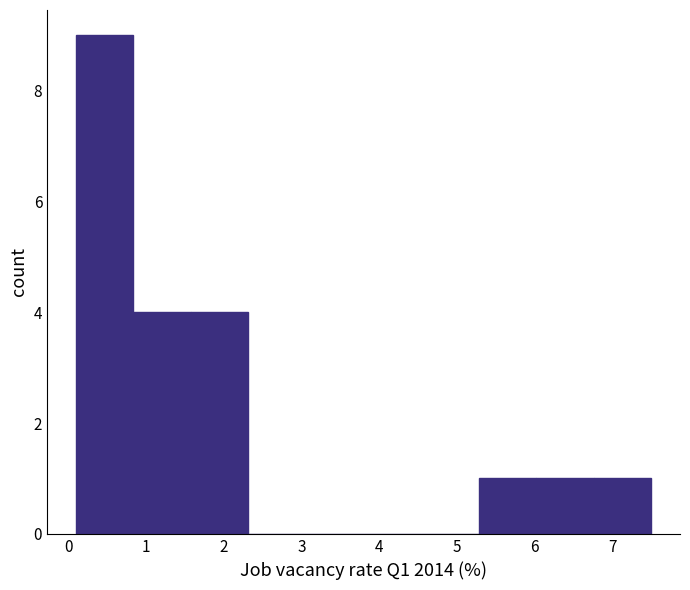

Reading left to right, transcribe this chart: for each bar, give the range it covers on the x-axis and its height. Neither the bar edges nor the heights are printed on the chart, so give them approximately, as read against the axes.

0.10 to 0.84: 9
0.84 to 1.58: 4
1.58 to 2.32: 4
2.32 to 3.06: 0
3.06 to 3.80: 0
3.80 to 4.54: 0
4.54 to 5.28: 0
5.28 to 6.02: 1
6.02 to 6.76: 1
6.76 to 7.50: 1